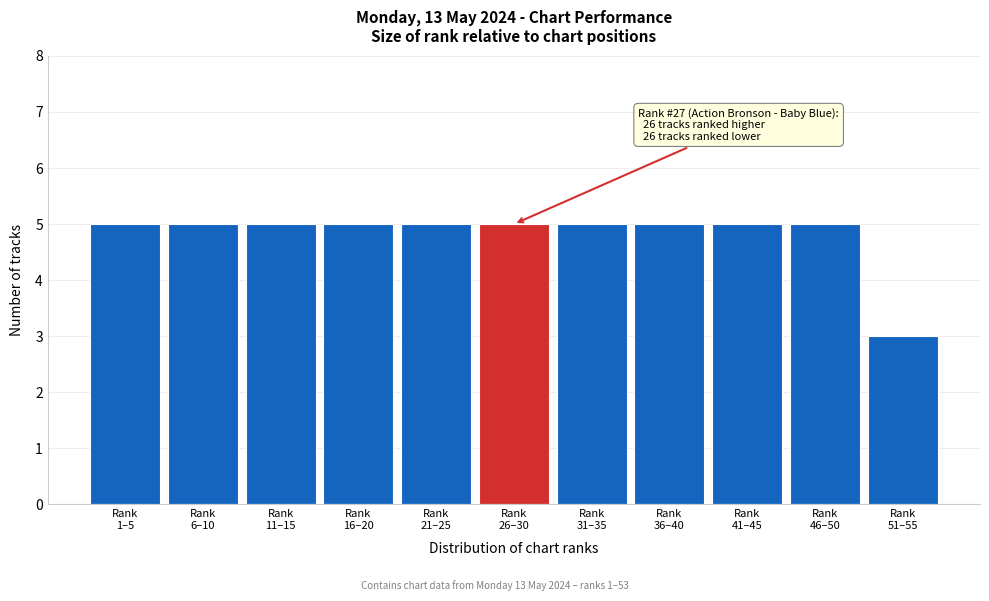

Reading left to right, transcribe all the data shown in this chart.

5	5	5	5	5	5	5	5	5	5	3